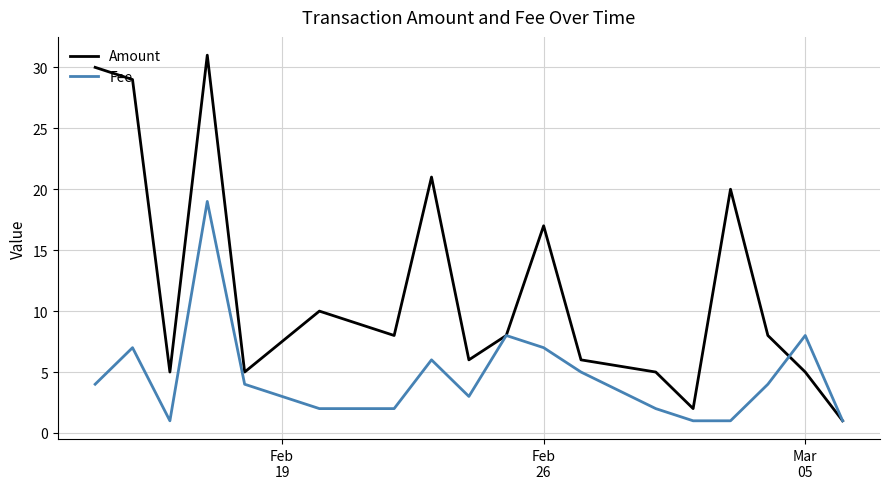

Which series has the largest total across all categories?

Amount